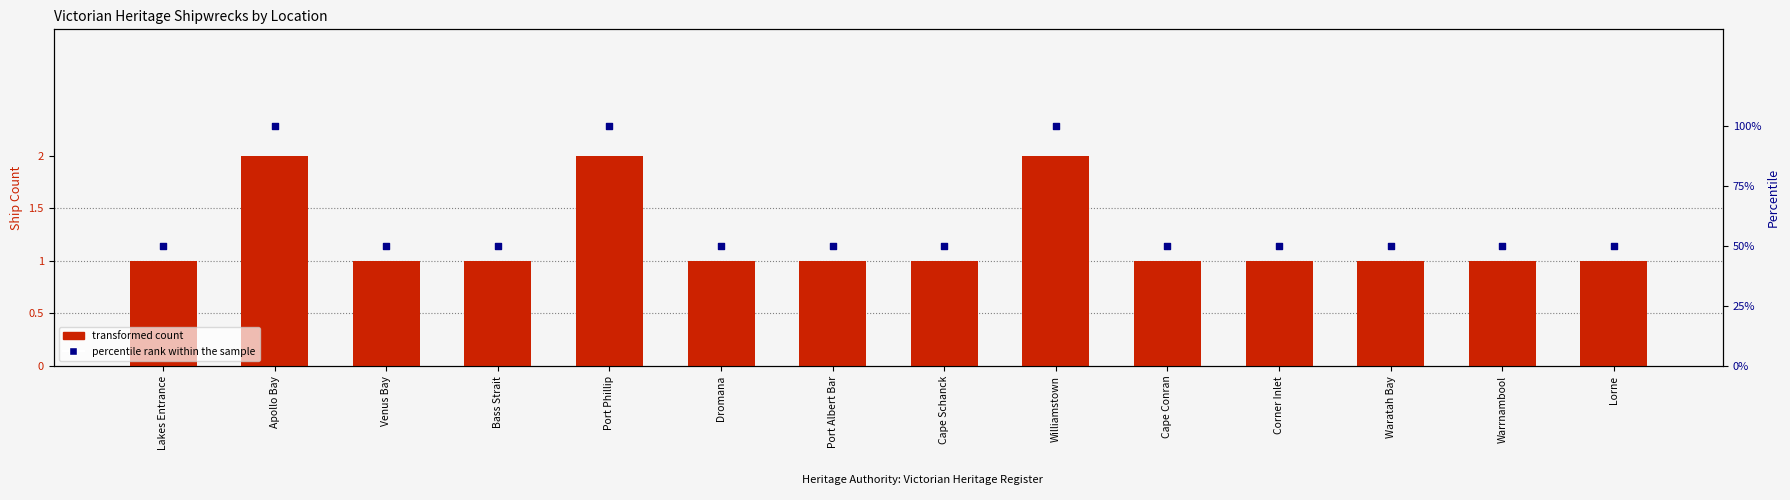

Which series has the largest Y range (max minus min)?

transformed count